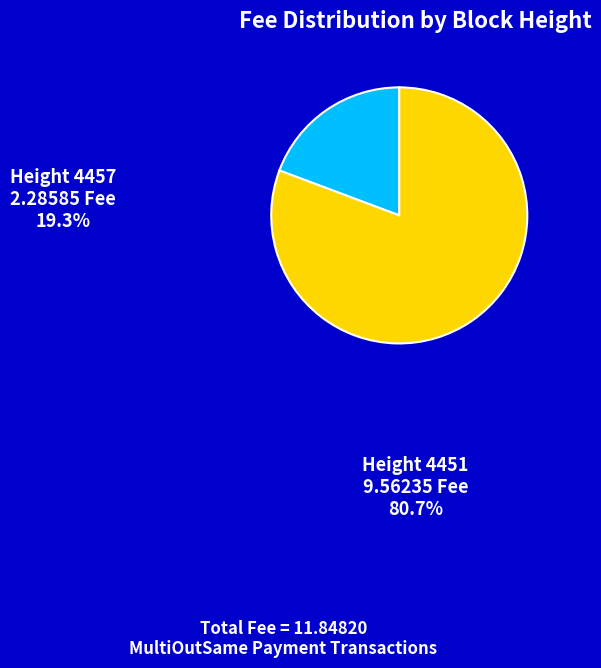

Count the number of slices in the pie.

2